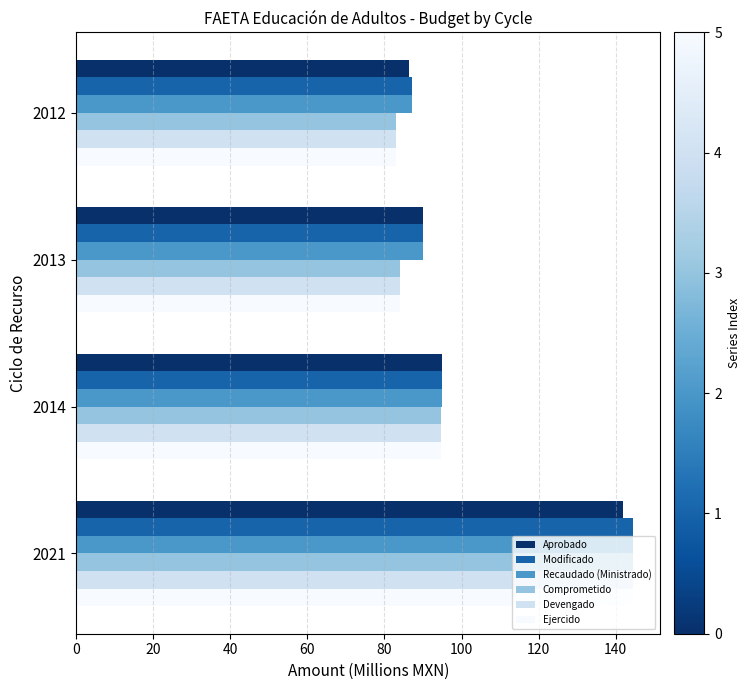

How many categories are shown in the chart?

4